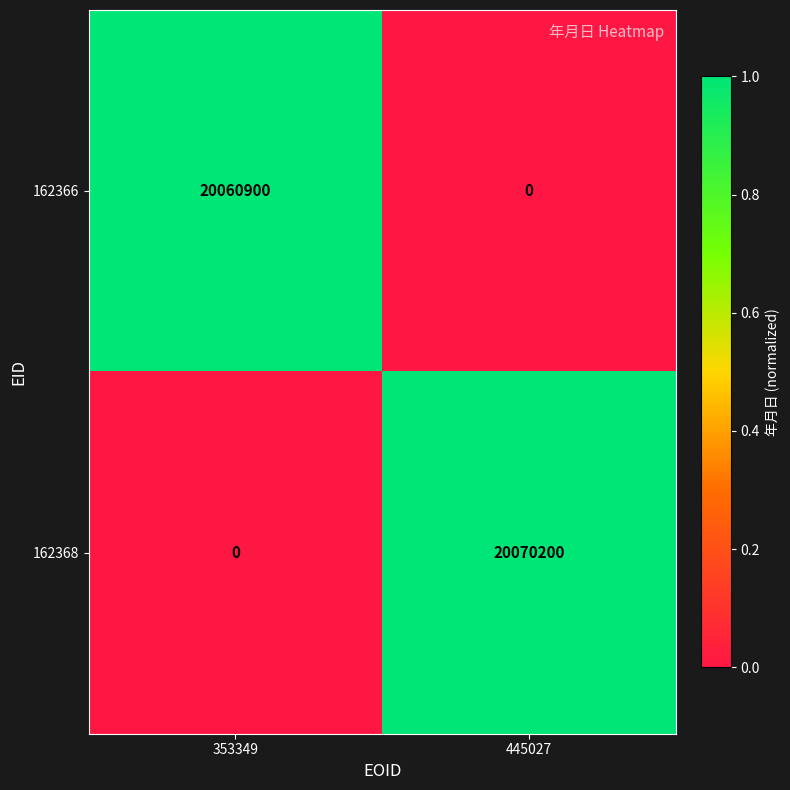

Reading left to right, transcribe all the data shown in this chart.

162366: 20060900	0
162368: 0	20070200